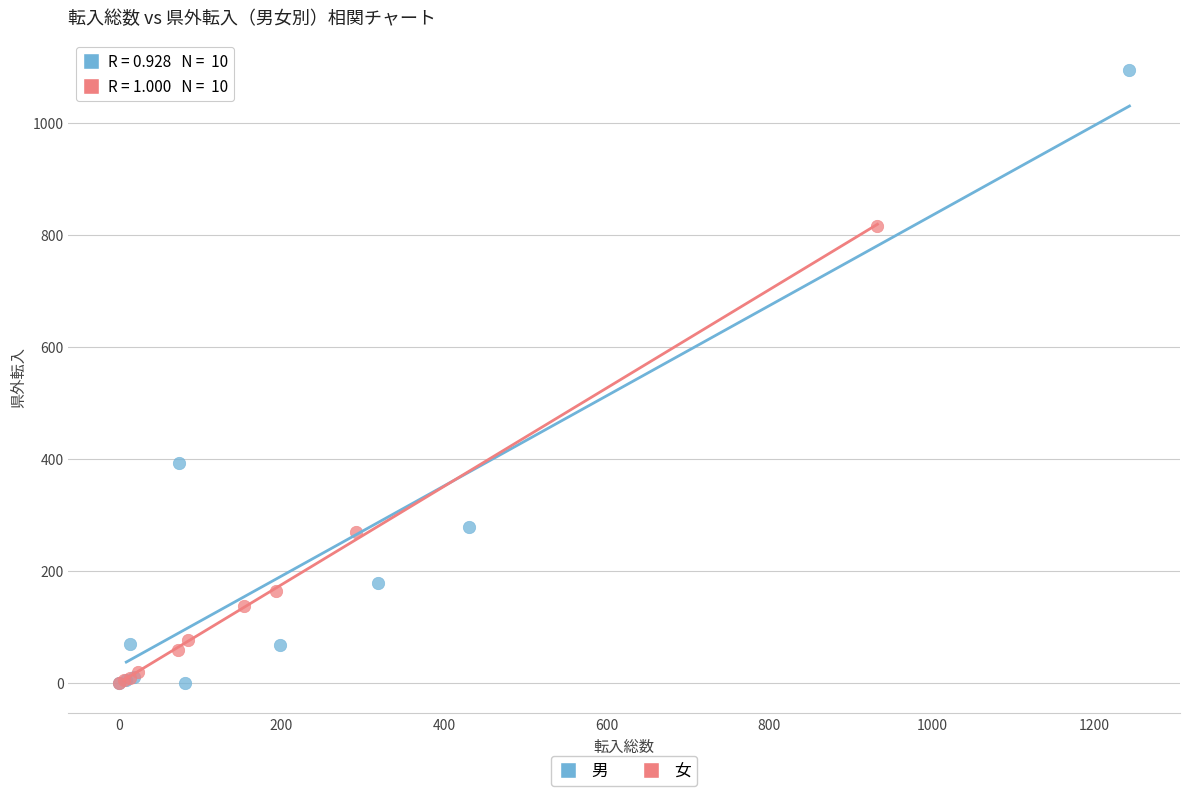

Which series contains the highest Y value?

男